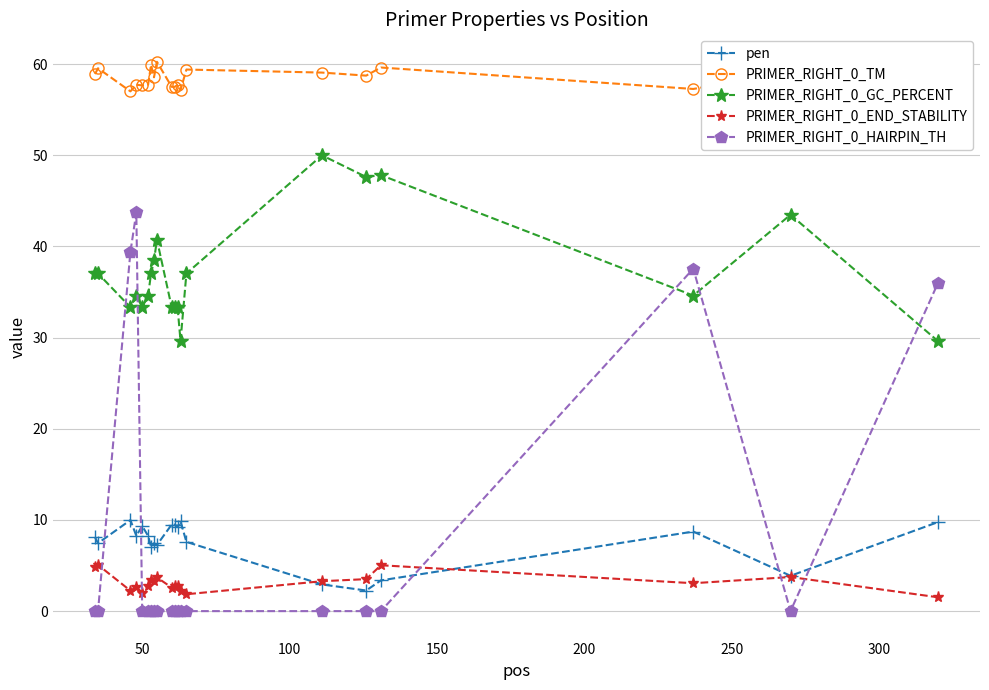

Rank the series by their maximum value, from highest to lowest.

PRIMER_RIGHT_0_TM, PRIMER_RIGHT_0_GC_PERCENT, PRIMER_RIGHT_0_HAIRPIN_TH, pen, PRIMER_RIGHT_0_END_STABILITY